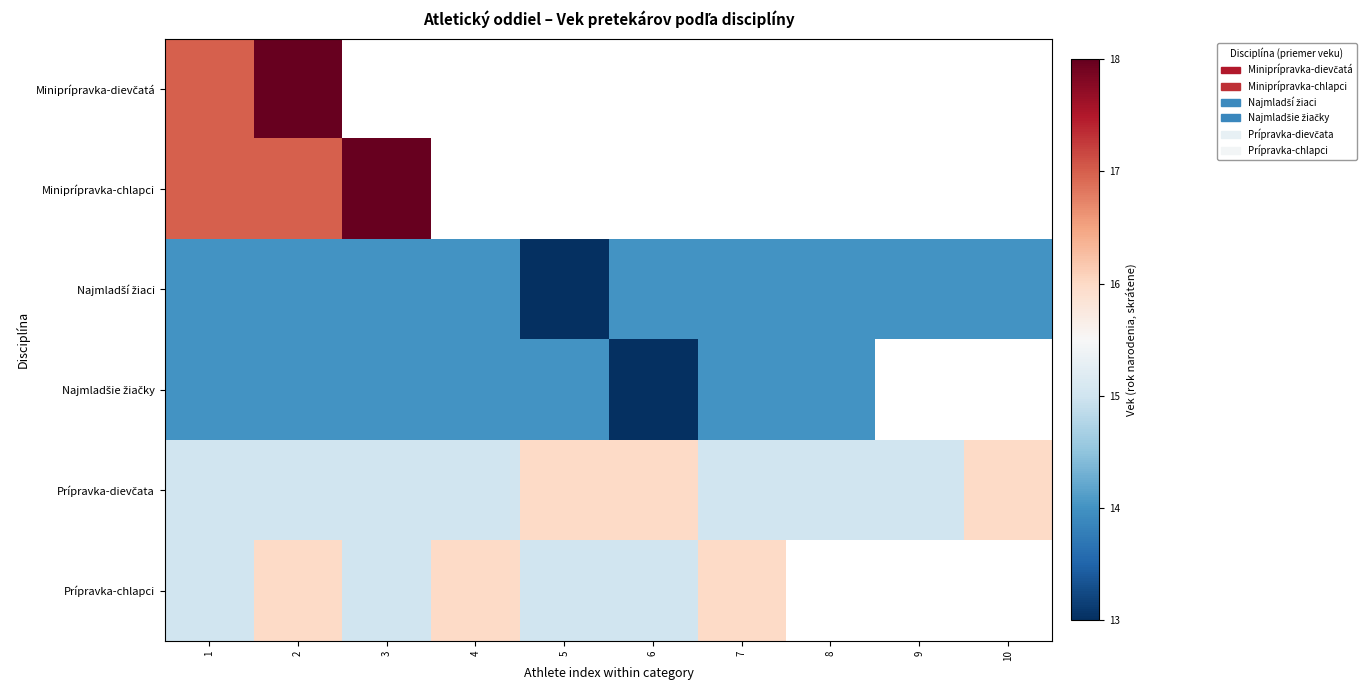

What is the difference between the maximum and minimum values in the Prípravka-chlapci series?

1.0